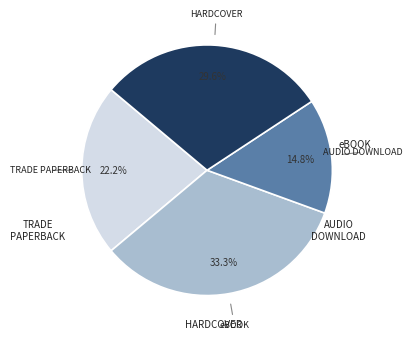

Does any single category account for the majority?

No